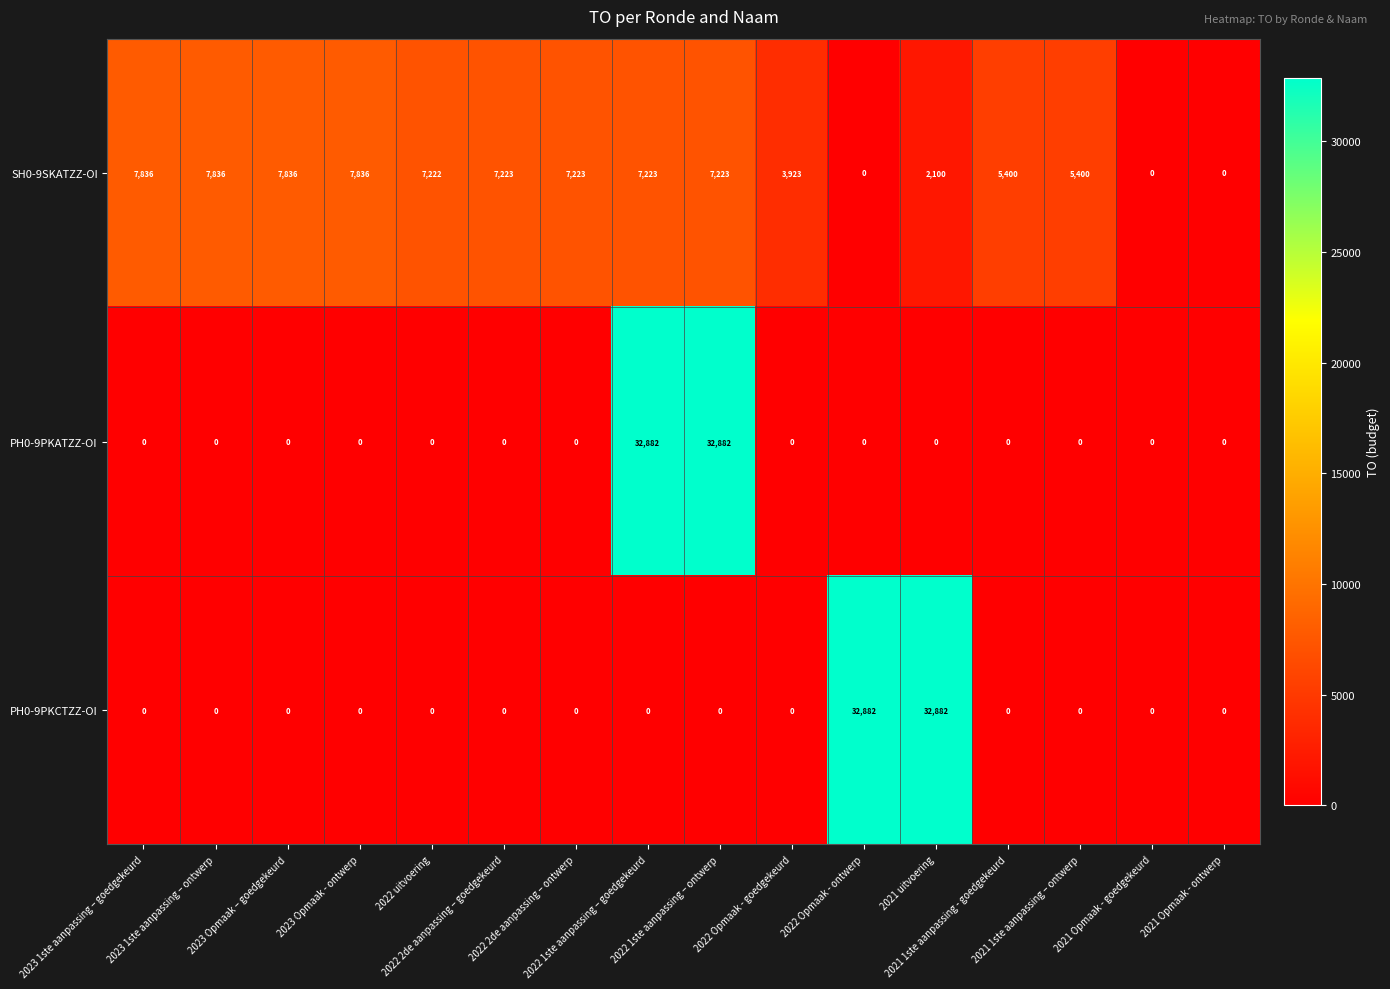

What is the average value of the SH0-9SKATZZ-OI series?

5268